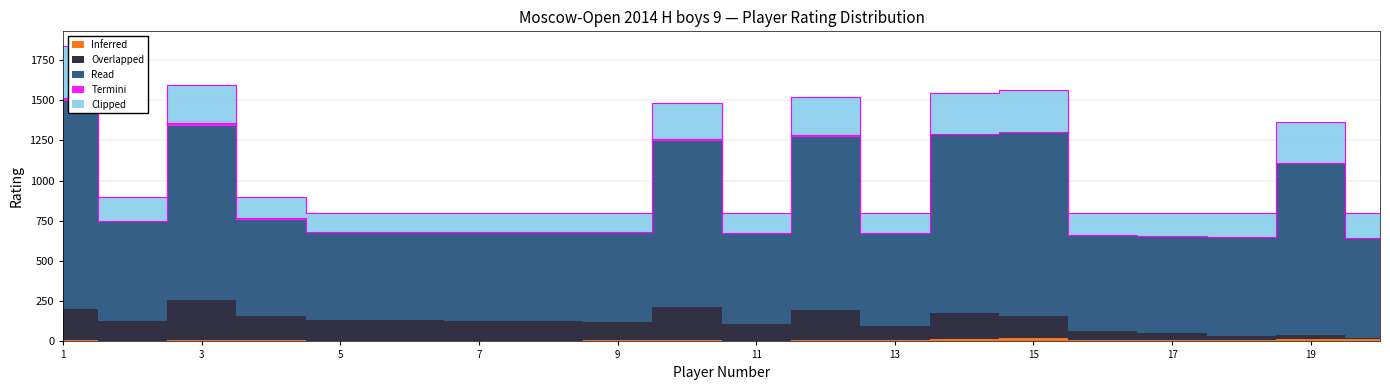

What is the average value of the Clipped series?

186